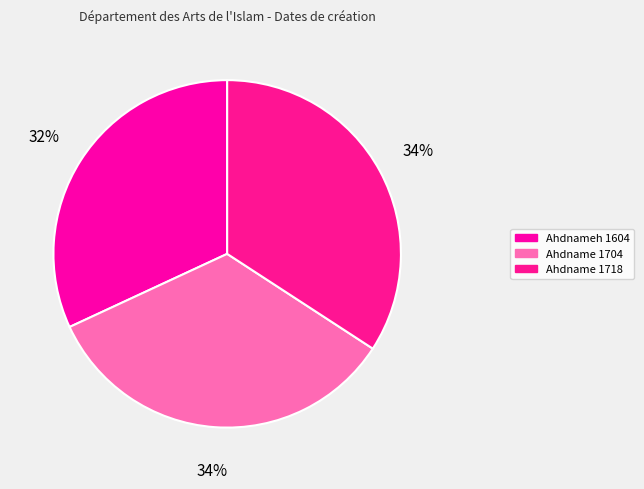

To the nearest percent, what is the difference between the largest and smallest slice percentages?

2%